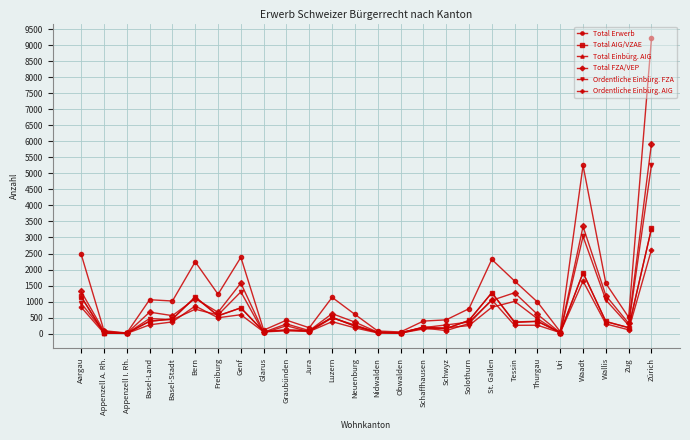

Is it true that Total FZA/VEP equals 2401 at Zürich?

False